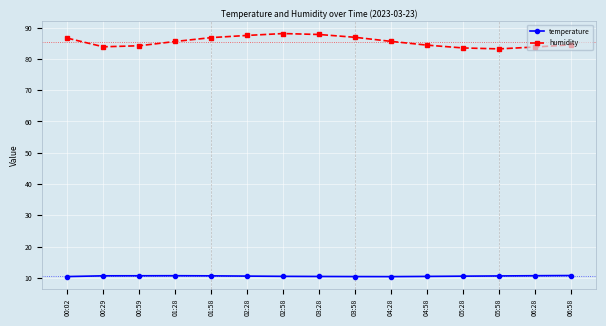

Is it true that humidity equals 83.8 at 06:28?

True